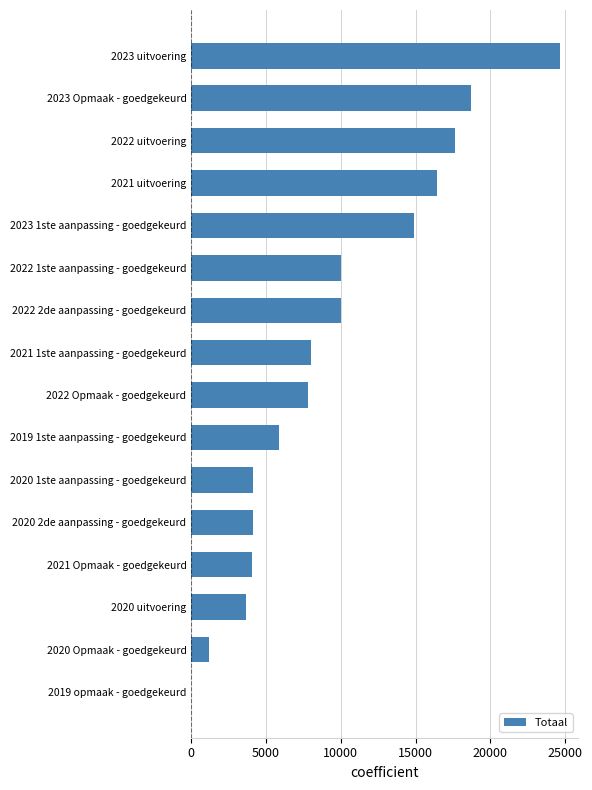

What is the approximate value at 2022 uitvoering?

17601